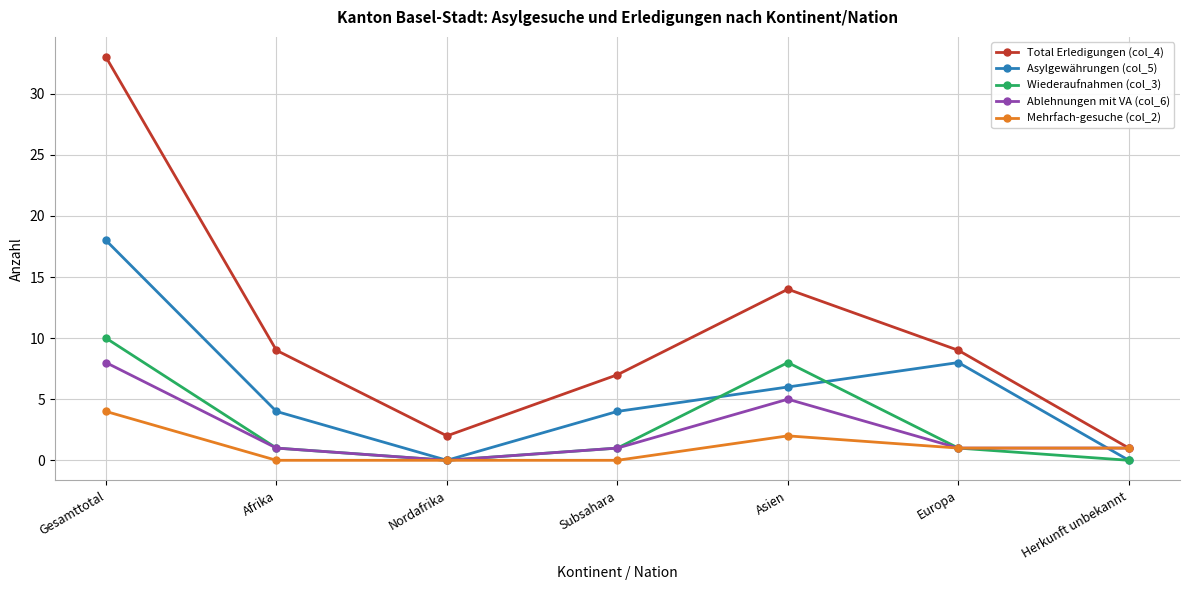

What position from the left is Europa?

6